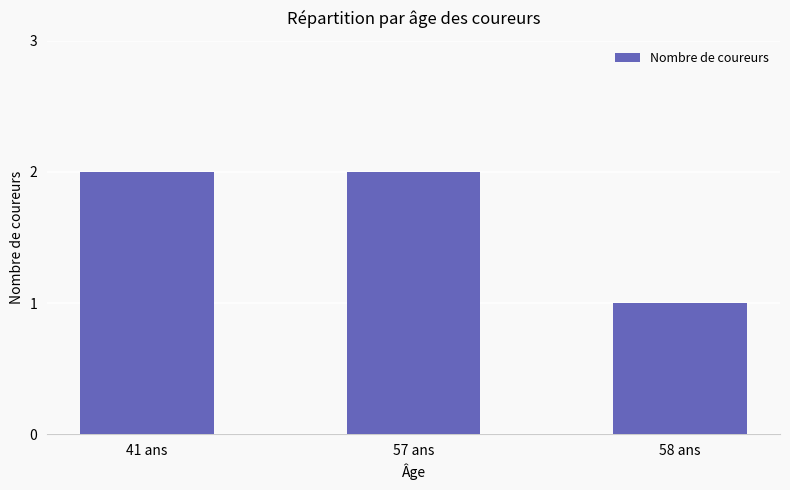

What is the sum of the values at 41 ans and 57 ans?

4